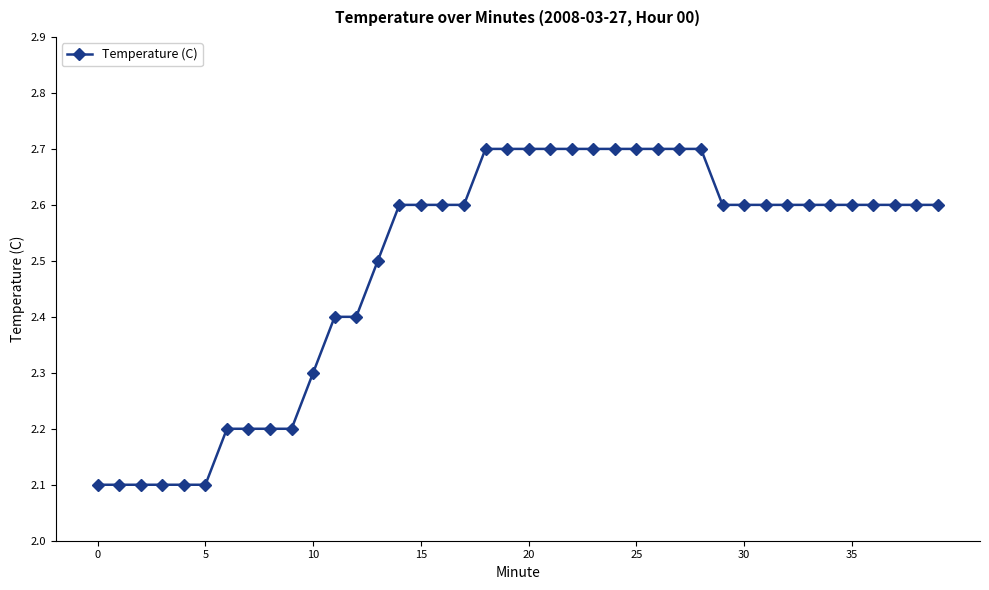

Count the values in the range 2 to 3.

40